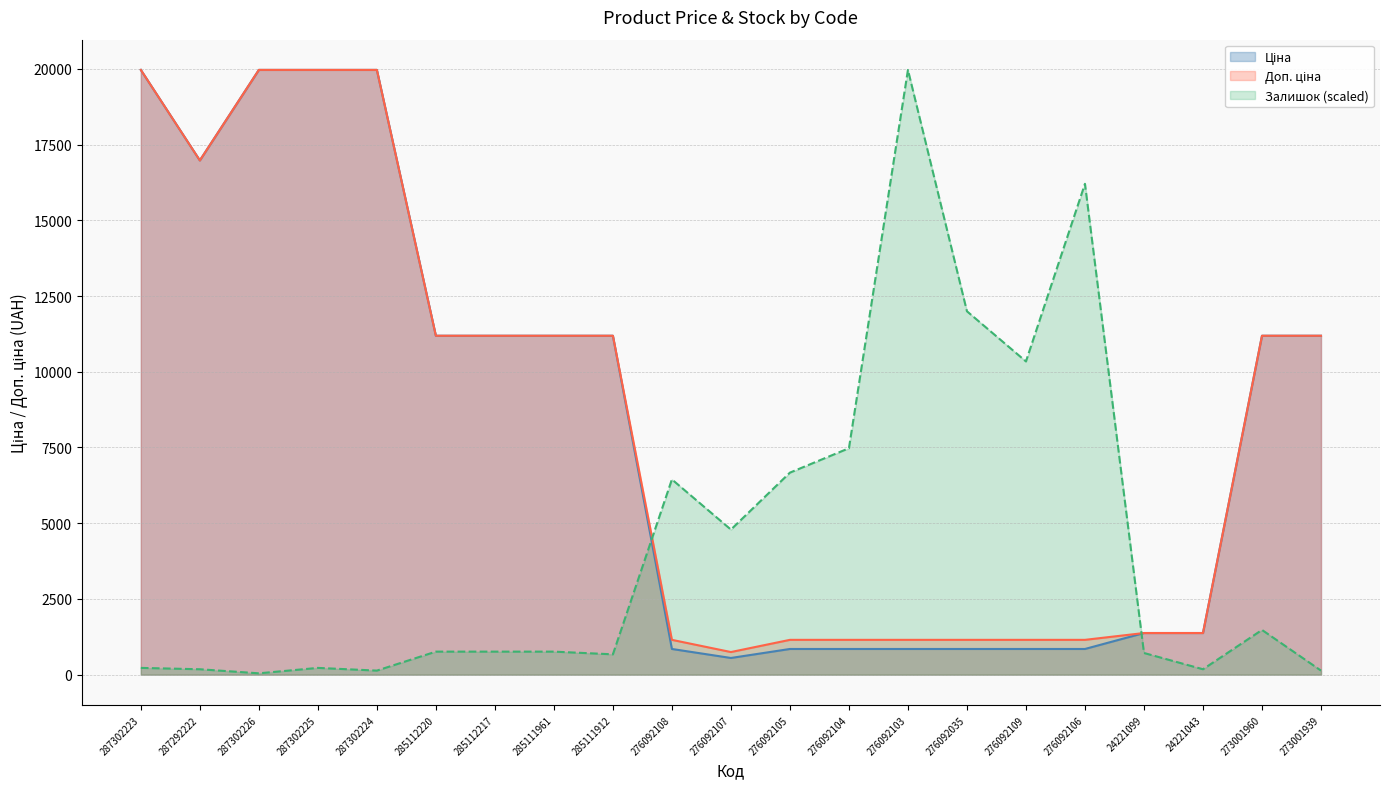

Between 287302226 and 285111961, which series saw the biggest shift?

Ціна